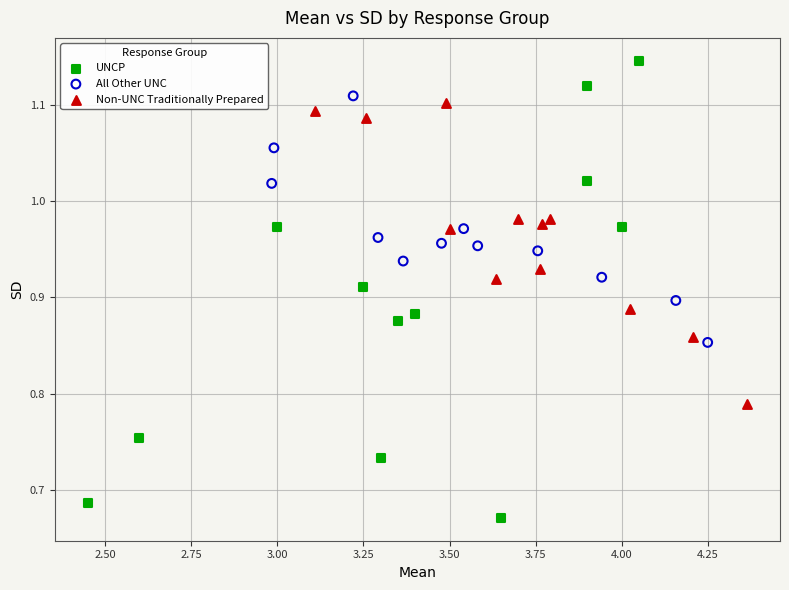

Which series has the largest Y range (max minus min)?

UNCP